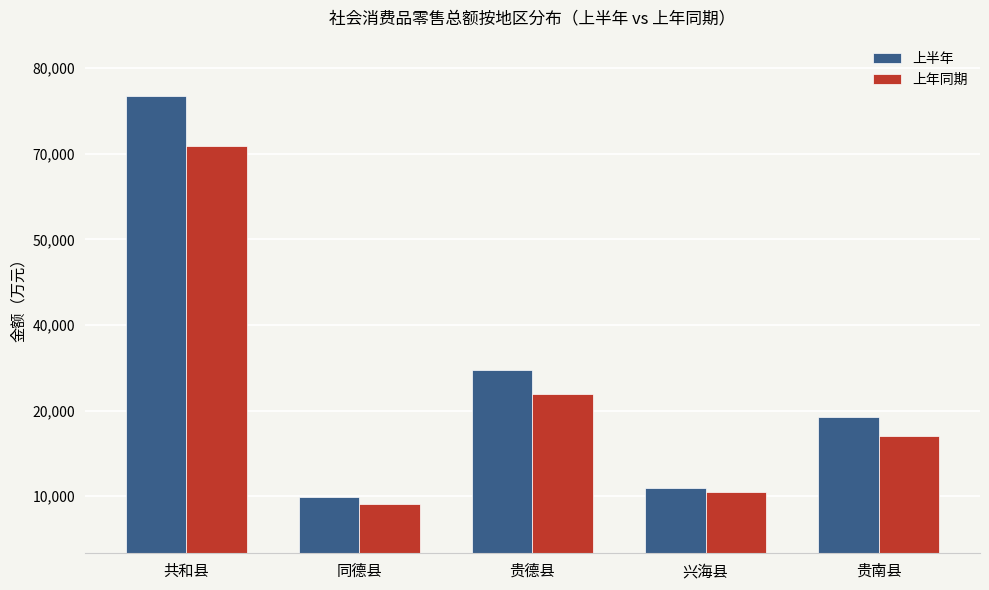

Which category has the highest value across all series?

共和县